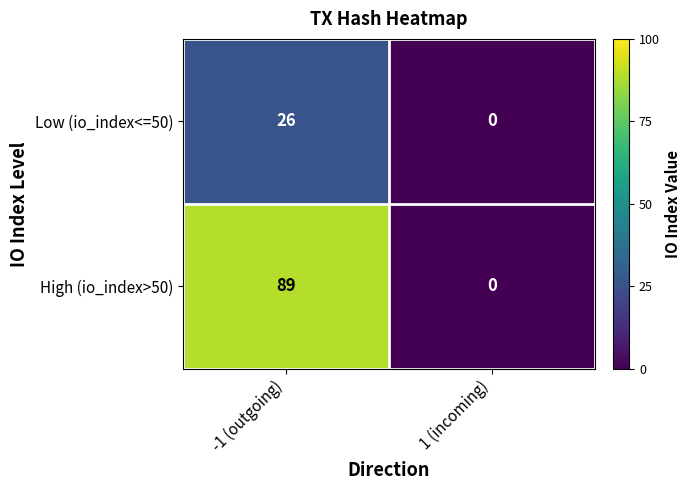

What is the difference between the High (io_index>50) values at -1 (outgoing) and 1 (incoming)?

89